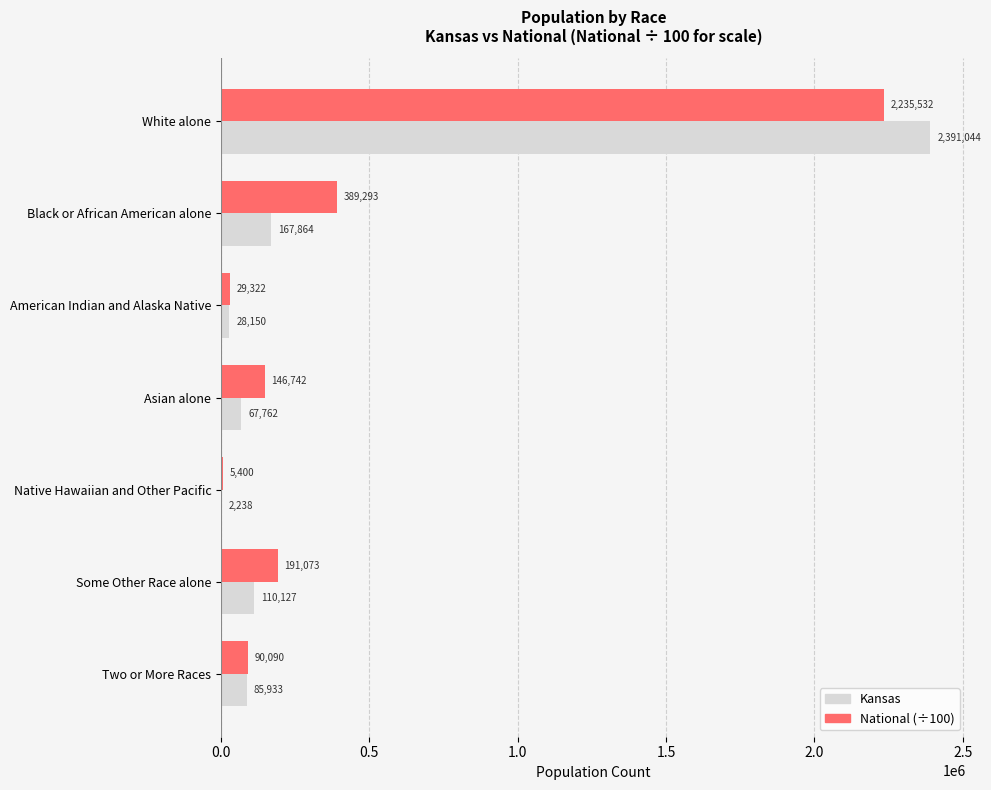

What are all the series names shown in the legend?

Kansas, National (÷100)